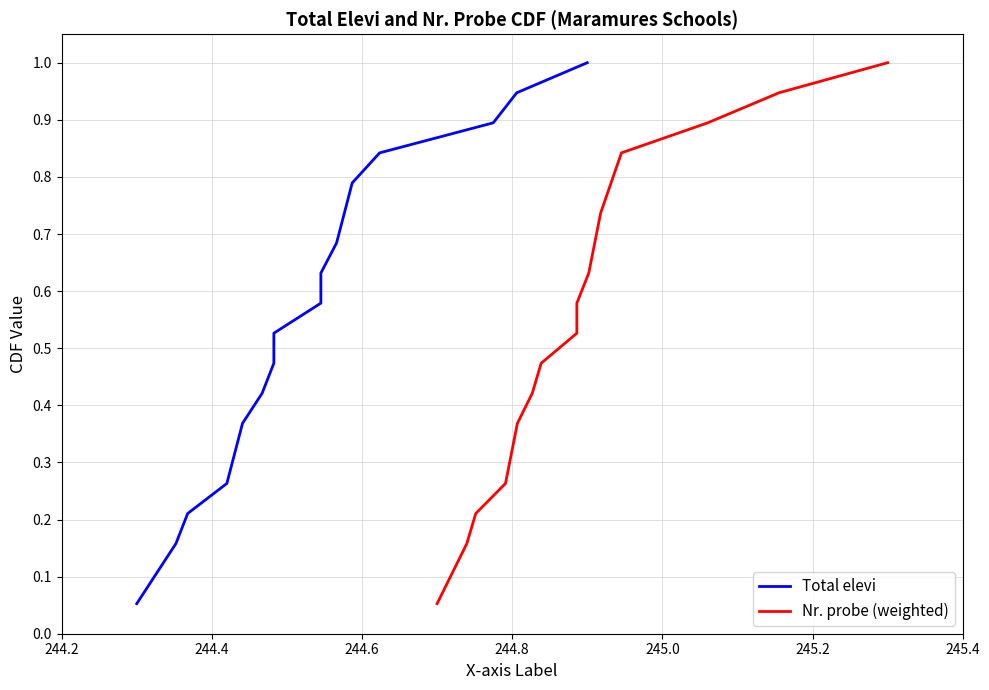

What position from the right is 244.4?

18